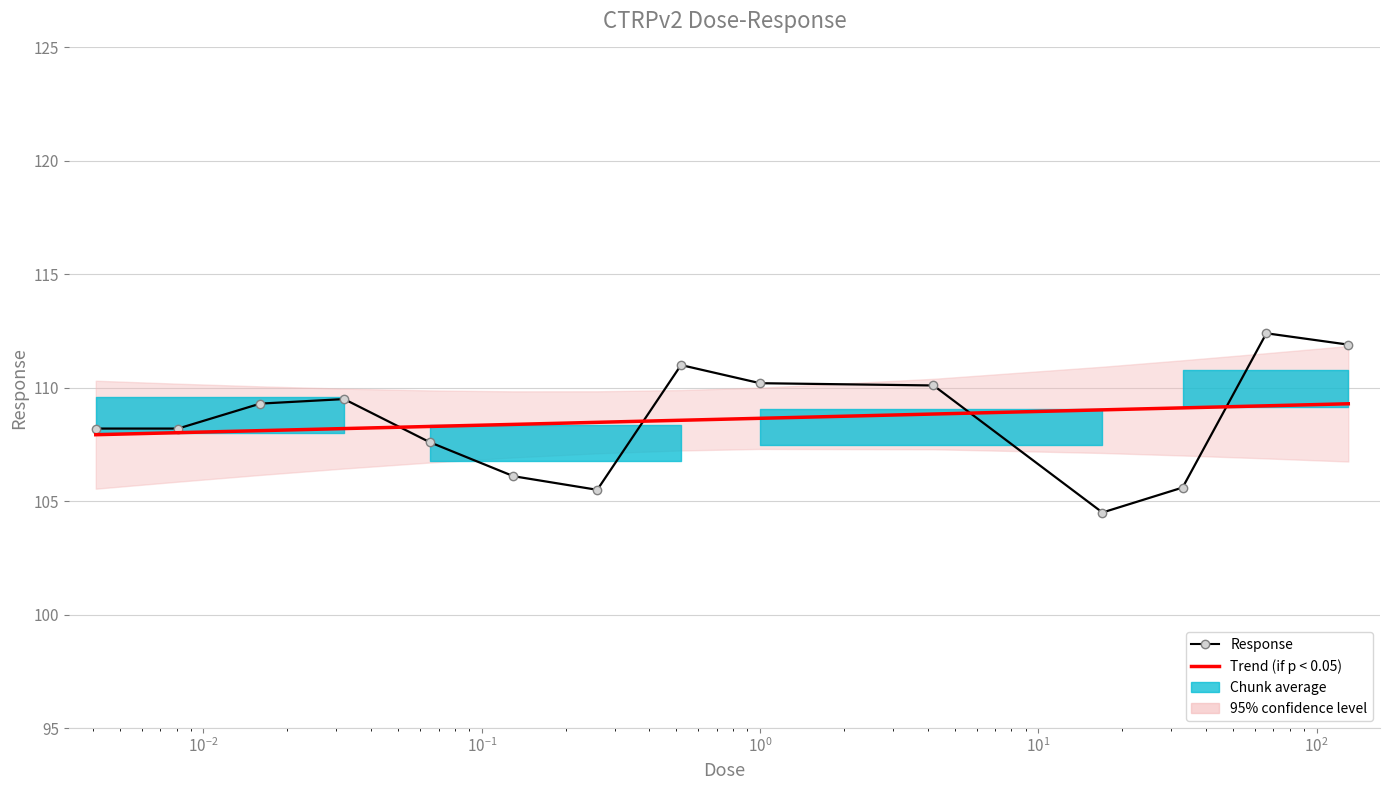

How many times do Trend (if p < 0.05) and Response cross each other?

4